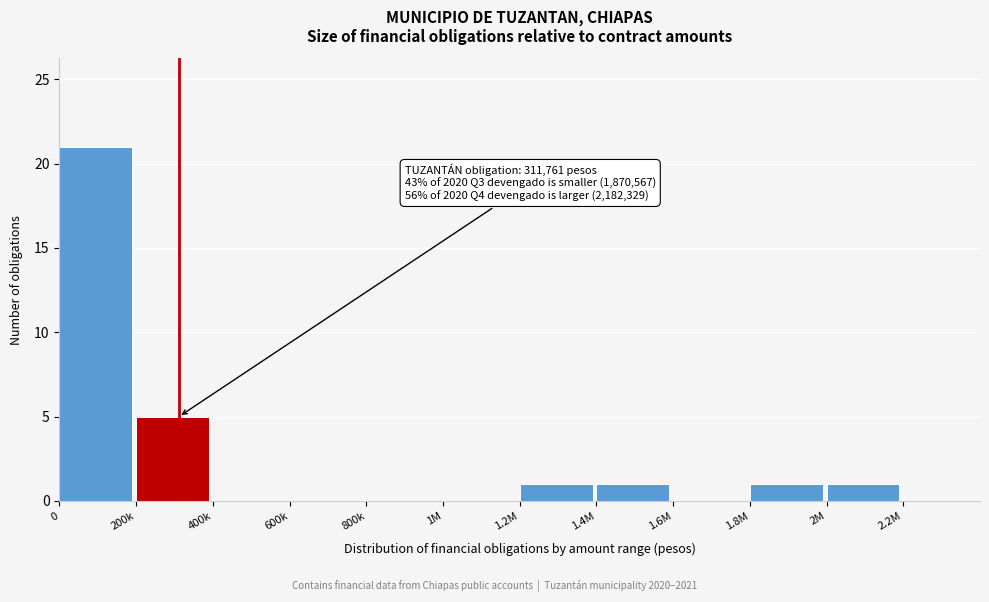

Reading left to right, list all the values displayed in this chart.

0=21	200k=5	400k=0	600k=0	800k=0	1M=0	1.2M=1	1.4M=1	1.6M=0	1.8M=1	2M=1	2.2M=0